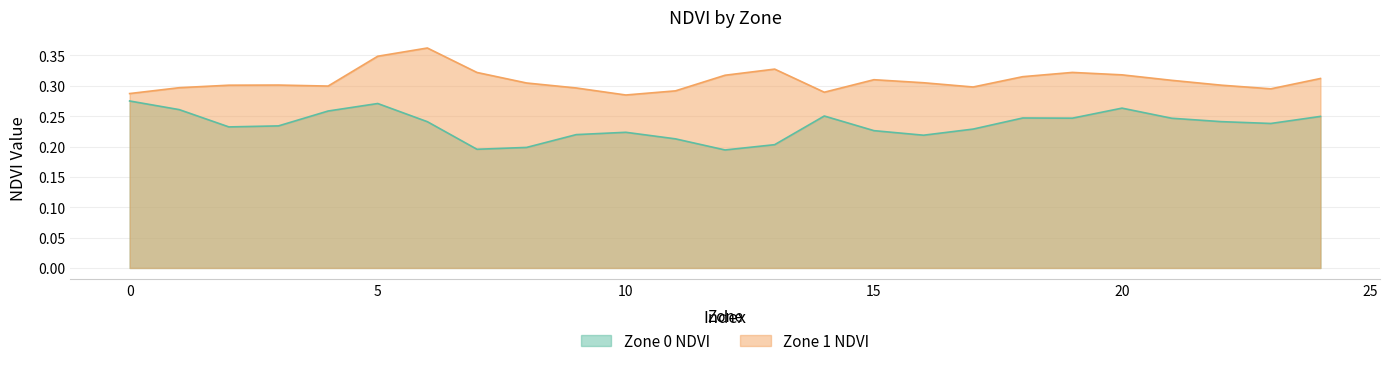

At which category does the chart reach its minimum across all series?

12